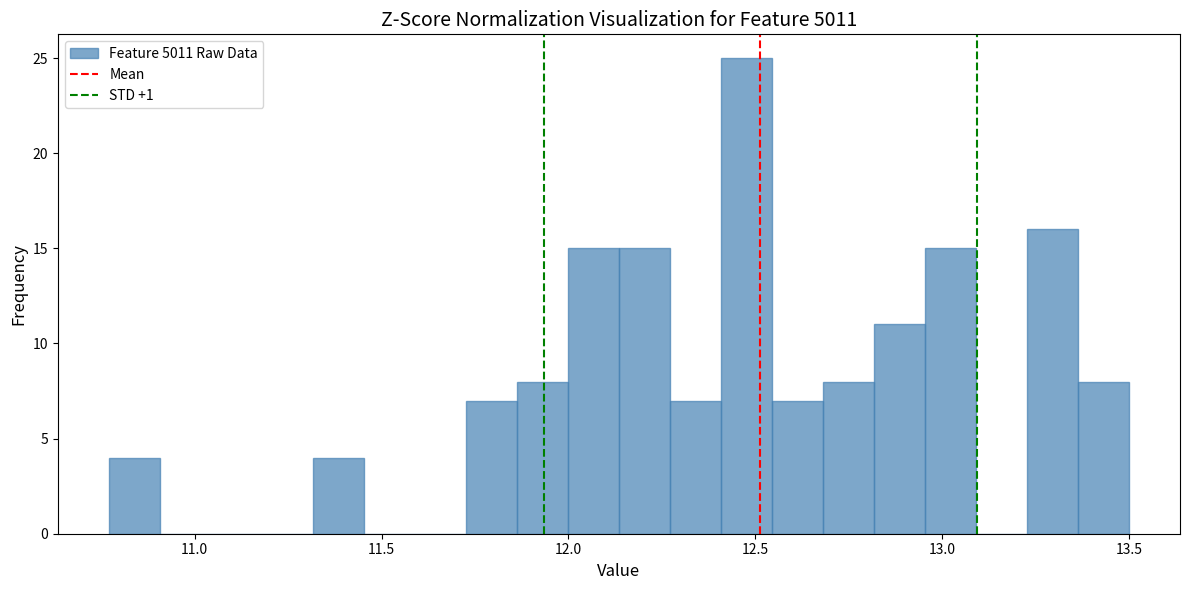

Around what value on the x-axis is the tallest bar? Give the approximate position of its centre, as read against the axis.

12.50